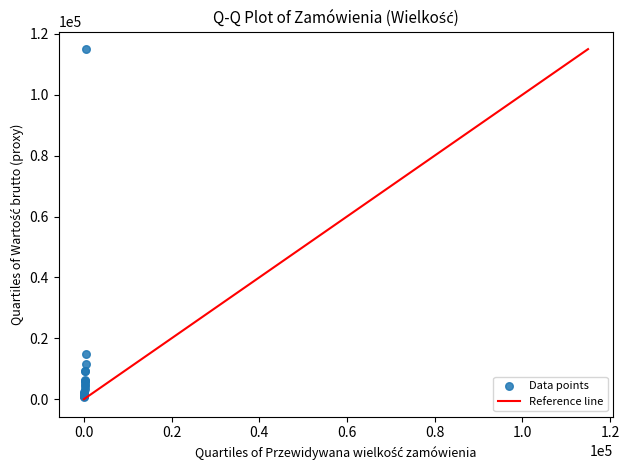

What Y value in the scatter plot is closest to 57800?

15000